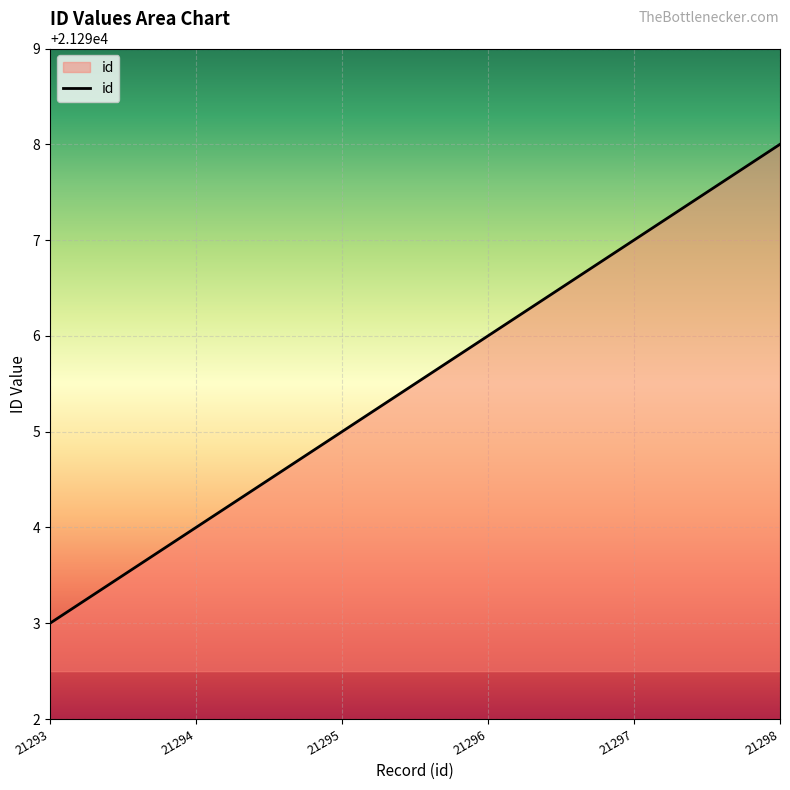

Between 21297 and 21295, which is larger?

21297